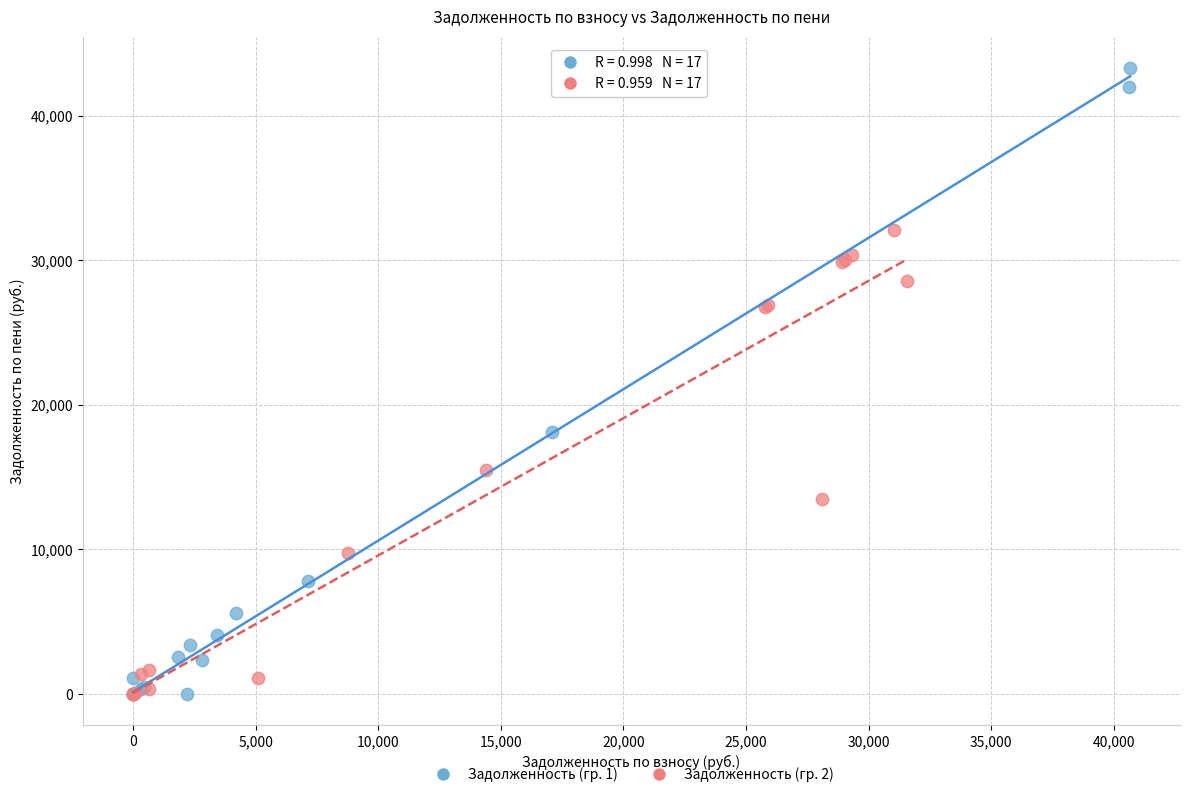

Which series contains the highest Y value?

Задолженность (гр. 1)